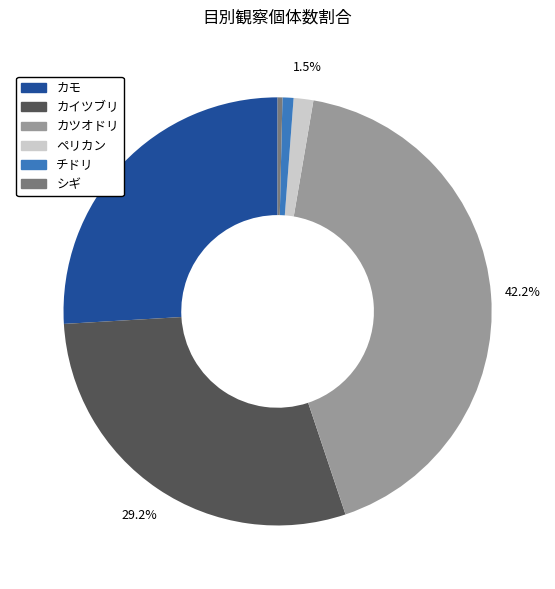

What portion of the pie excludes ペリカン?

98.5%